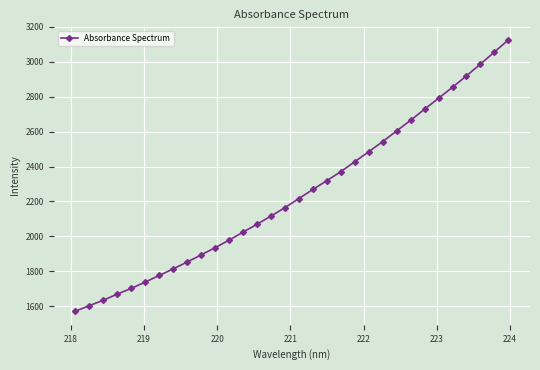

What is the average value?

2247.2